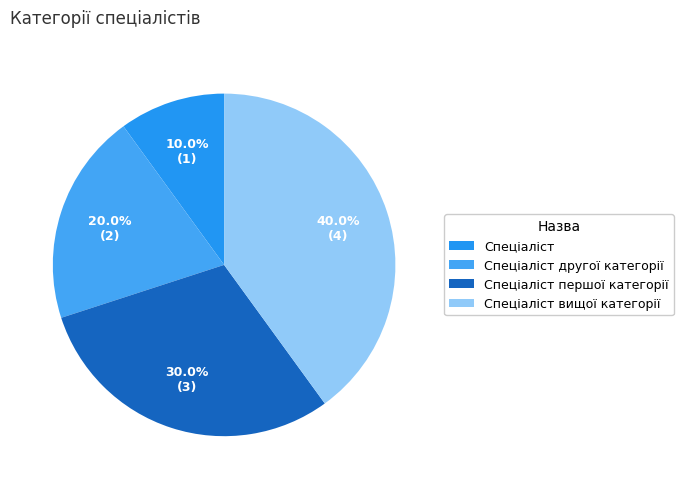

Is it true that Спеціаліст вищої категорії is 40% of the pie?

True